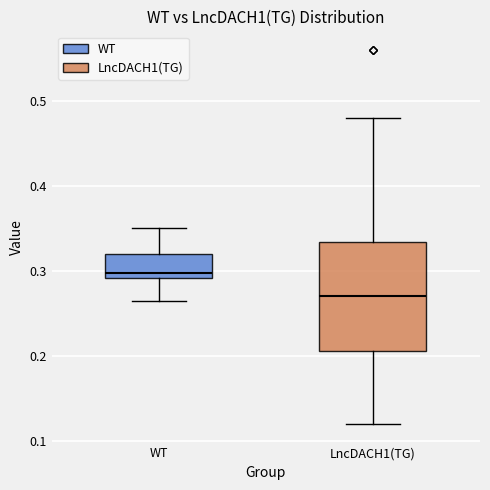

Reading left to right, transcribe this box plot: for each box, give where its median line is, the range the box spans, and where its two whiskers end, as read against the y-axis. The values are not printed on the chart, so give them approximately, as read against the axis.

WT: median 0.30, box 0.29 to 0.32, whiskers 0.27 to 0.35
LncDACH1(TG): median 0.27, box 0.21 to 0.33, whiskers 0.12 to 0.48